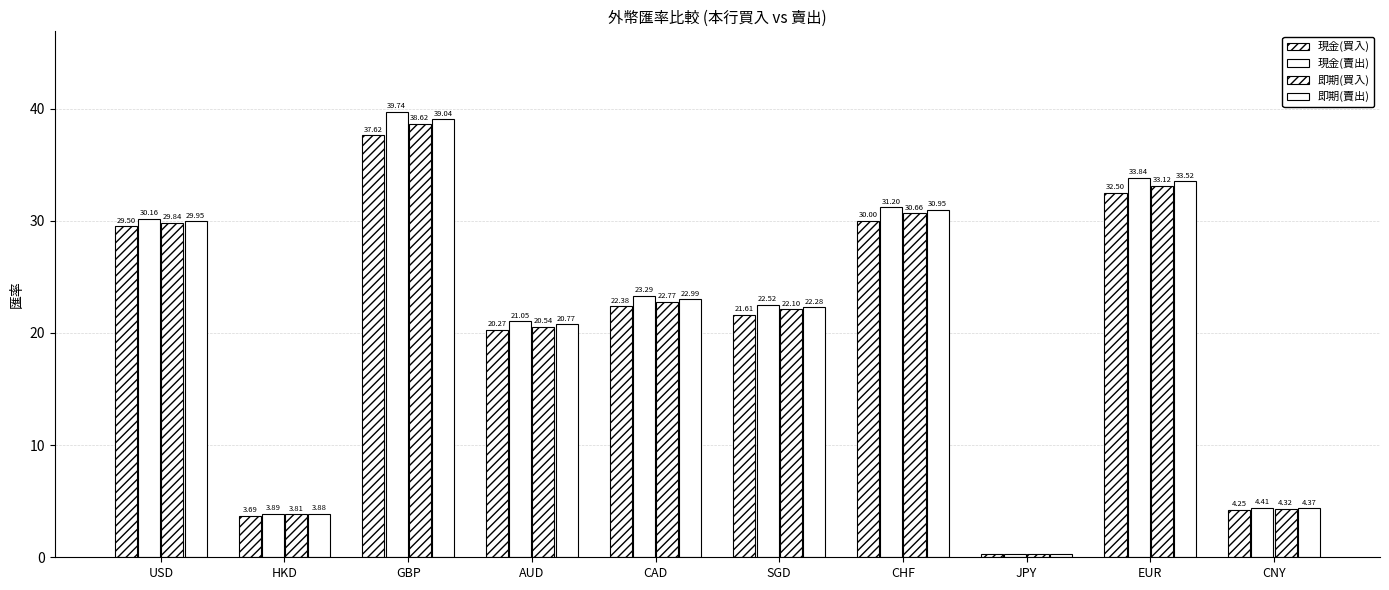

How many data points in 現金(賣出) are less than 23?

5